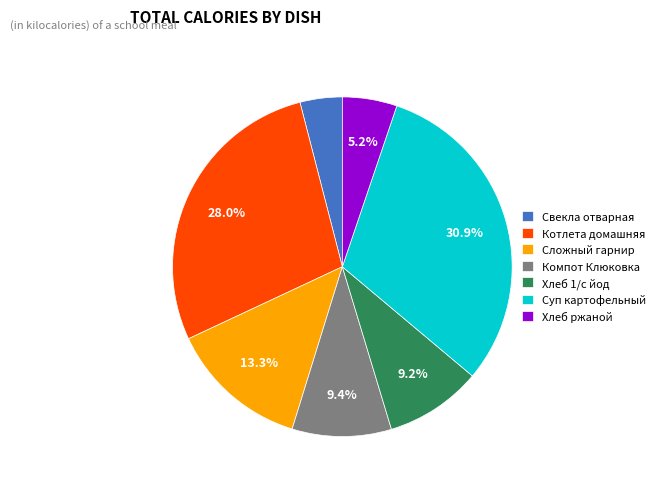

Which has a higher value, Компот Клюковка or Хлеб ржаной?

Компот Клюковка